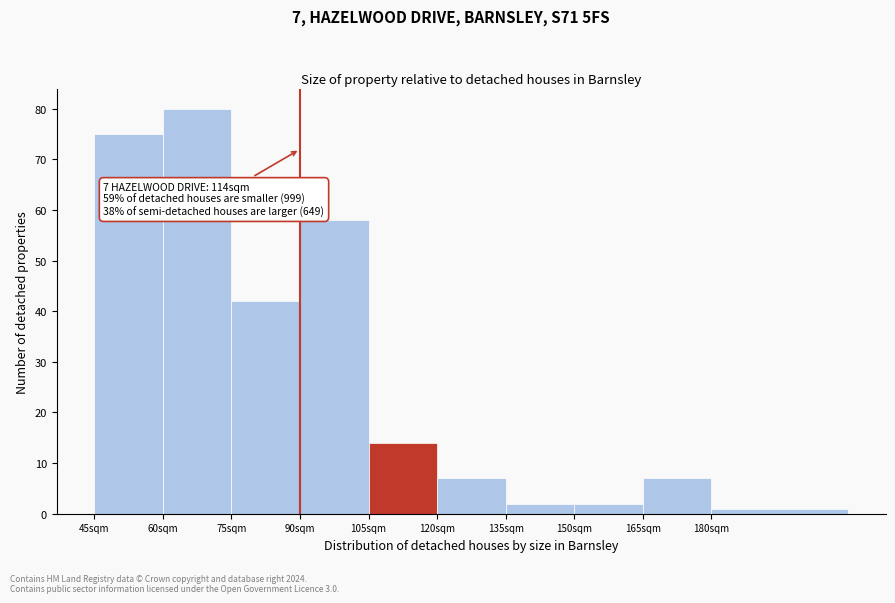

Reading left to right, extract all data points from this chart.

75	80	42	58	14	7	2	2	7	1